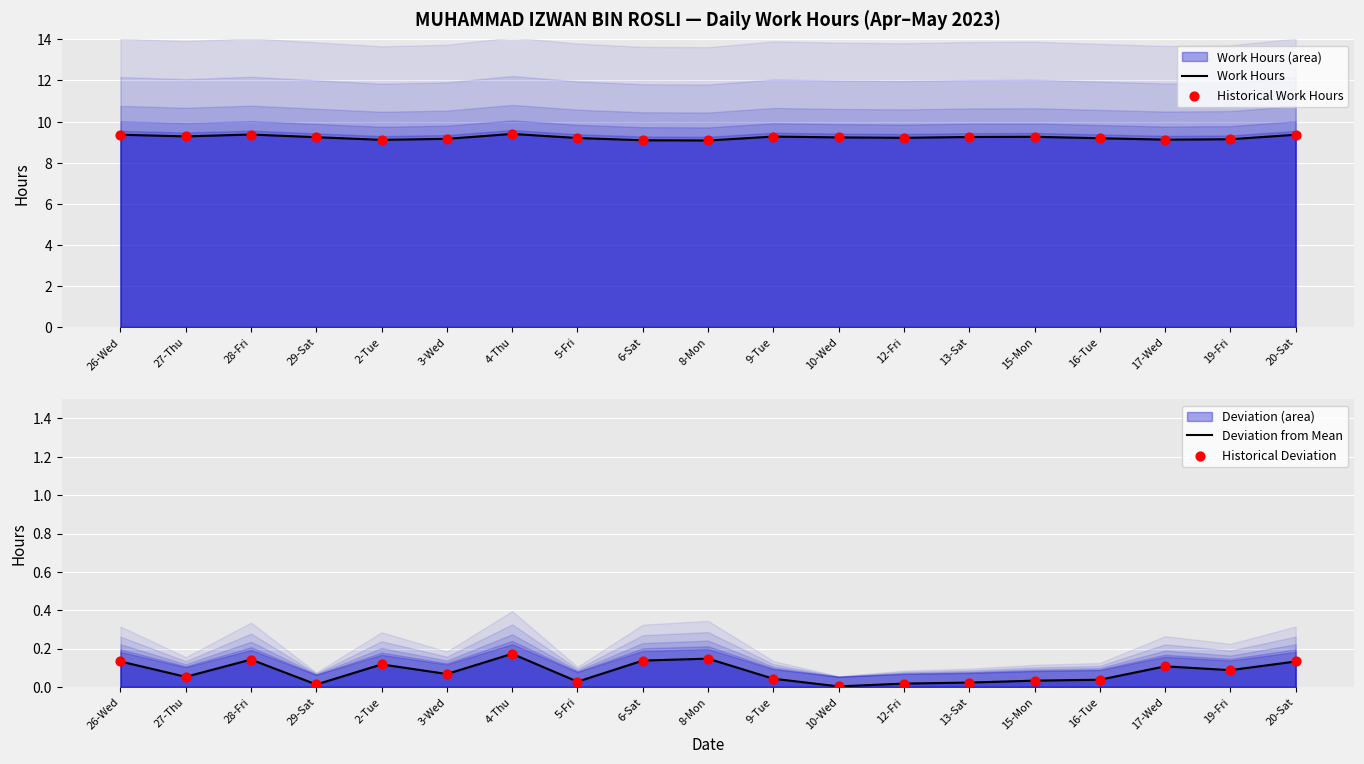

Which series has the largest total across all categories?

Work Hours